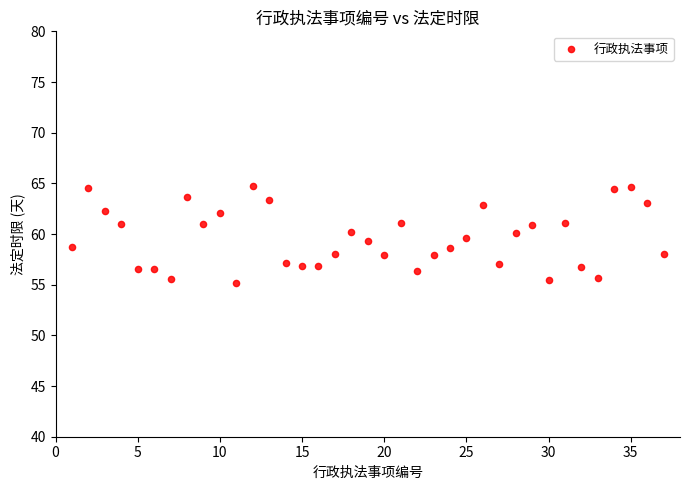

What is the range of X values (max minus min)?

36.0